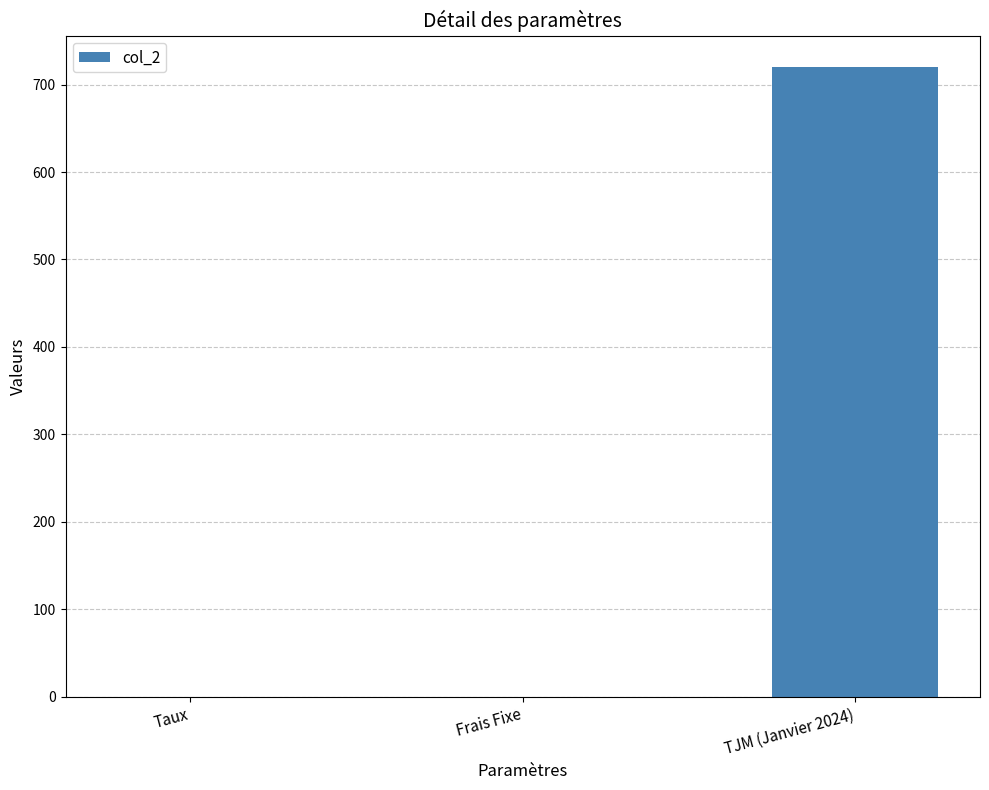

At which category does the chart reach its peak across all series?

TJM (Janvier 2024)